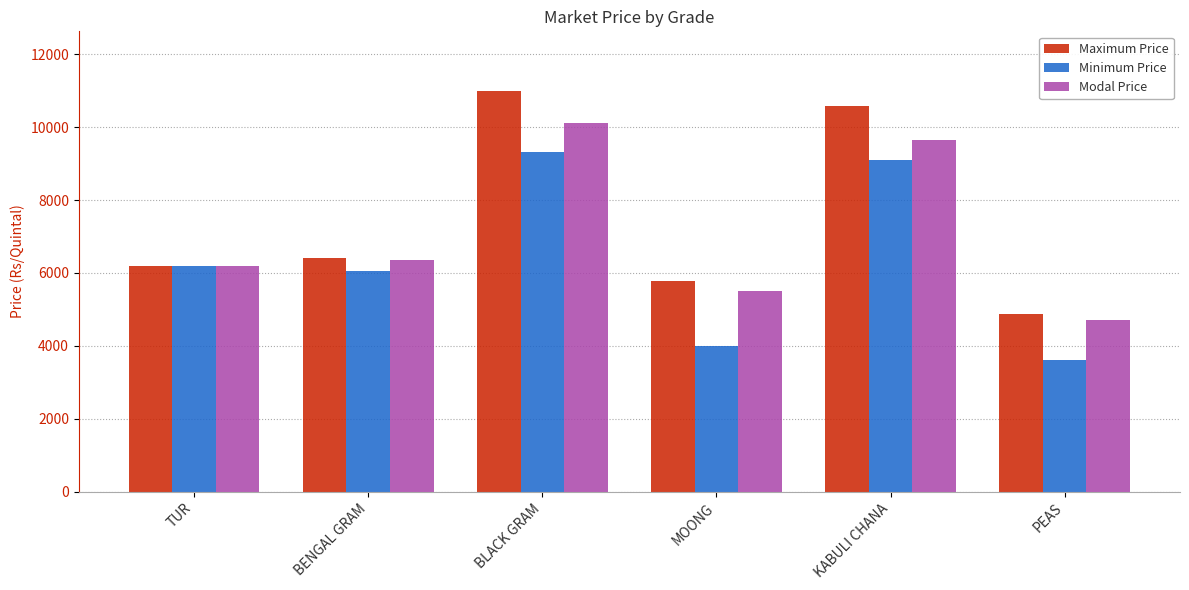

What are all the series names shown in the legend?

Maximum Price, Minimum Price, Modal Price